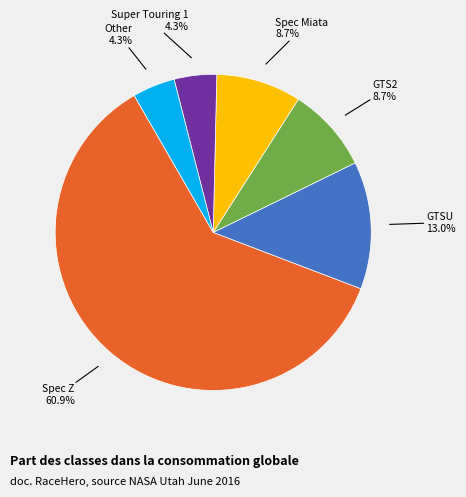

Is there any slice that represents more than half of the pie?

Yes